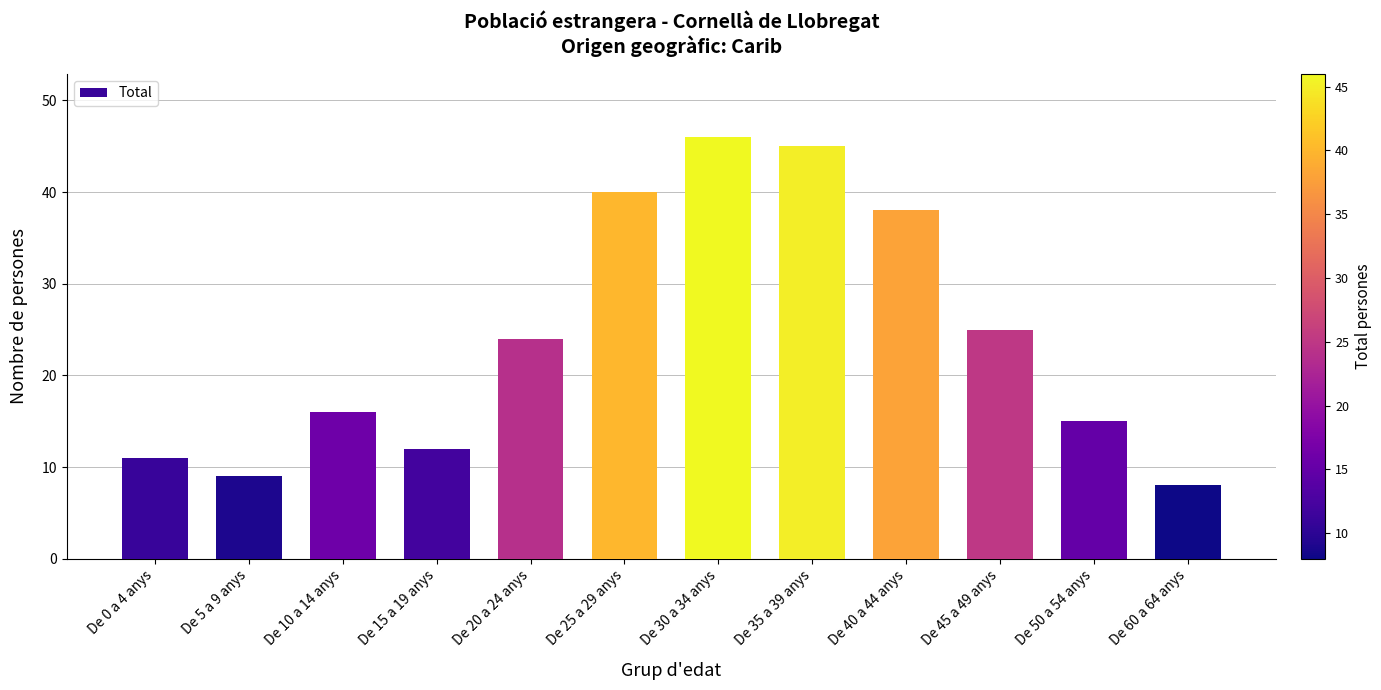

How many data points are less than 24?

6